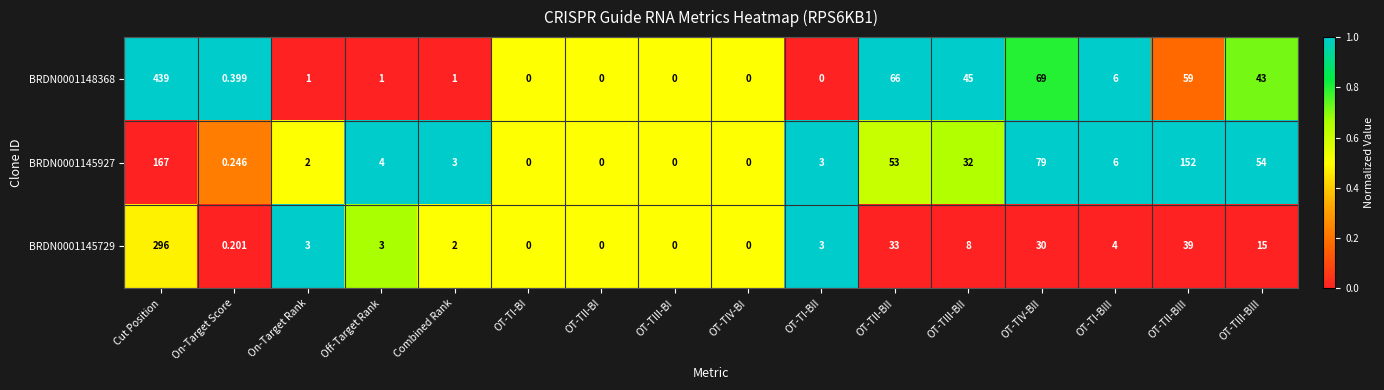

At which label is BRDN0001145729 closest to 148?

OT-TII-BIII